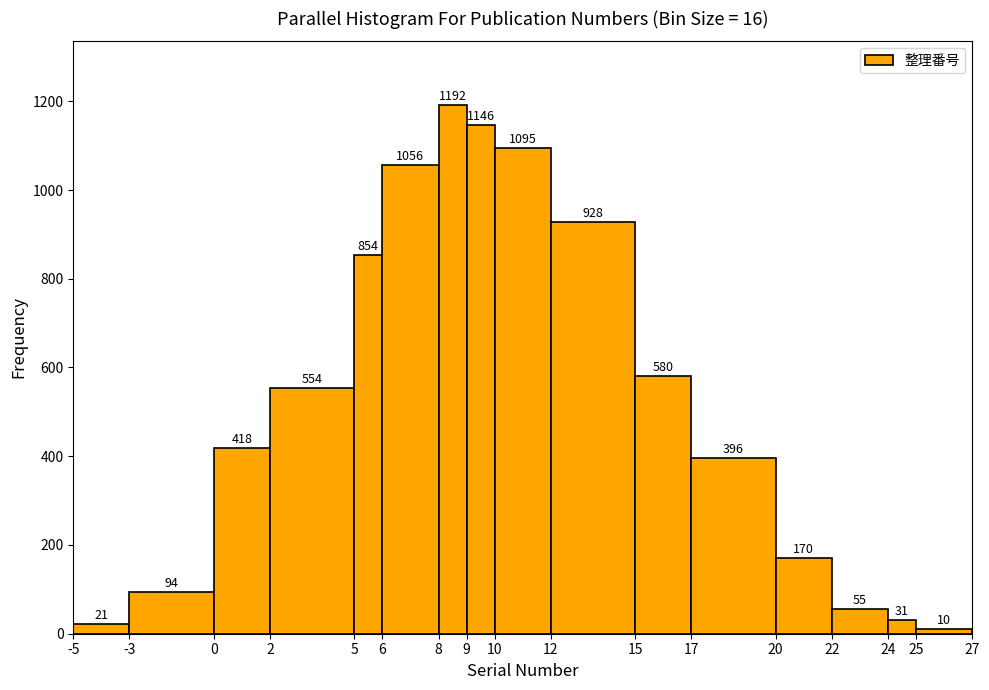

Reading left to right, list every bar in this chart as the range it spans on the x-axis followed by its height.

-5 to -3: 21
-3 to 0: 94
0 to 2: 418
2 to 5: 554
5 to 6: 854
6 to 8: 1056
8 to 9: 1192
9 to 10: 1146
10 to 12: 1095
12 to 15: 928
15 to 17: 580
17 to 20: 396
20 to 22: 170
22 to 24: 55
24 to 25: 31
25 to 27: 10